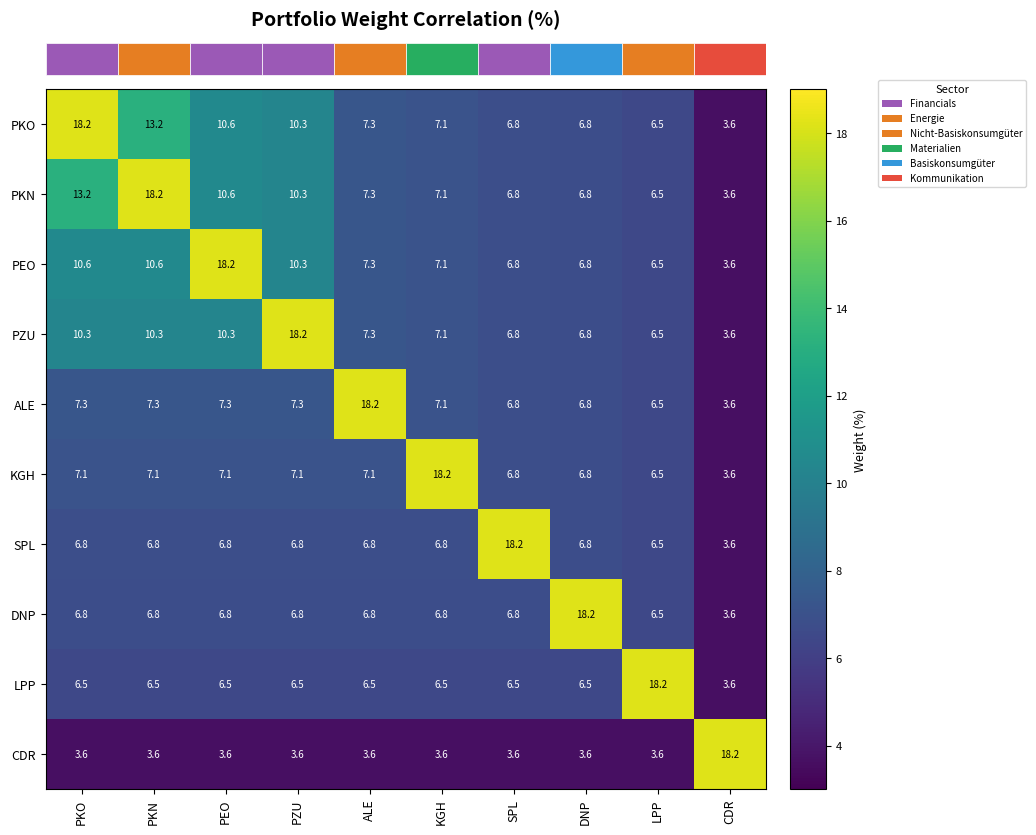

Which series has the largest total across all categories?

row_0